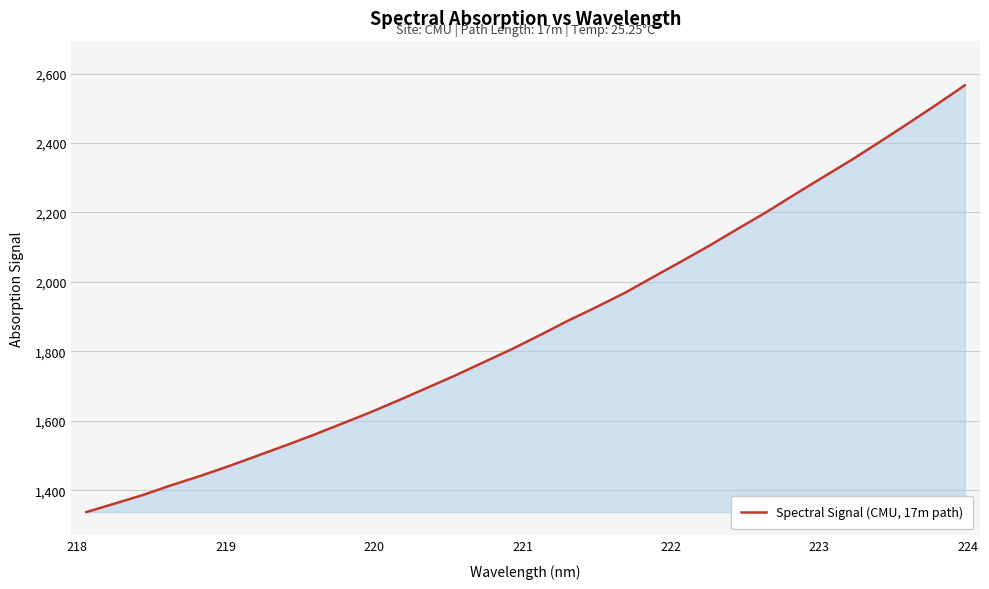

True or false: the data has more than 0 interior local peaks.

False